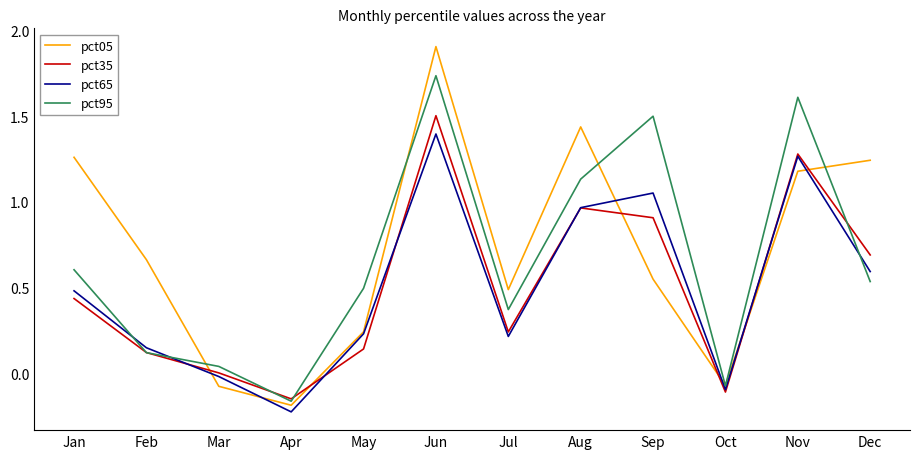

Rank the series by their maximum value, from lowest to highest.

pct65, pct35, pct95, pct05